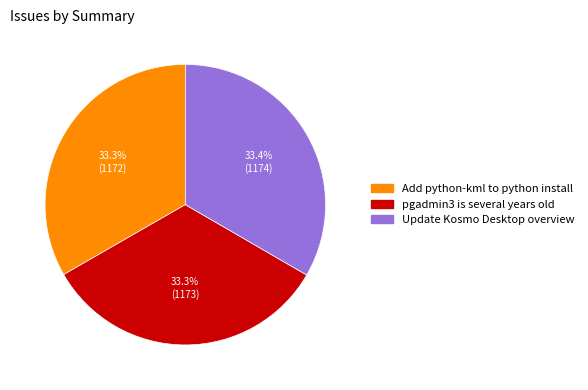

Does Update Kosmo Desktop overview represent more than half of the total?

No